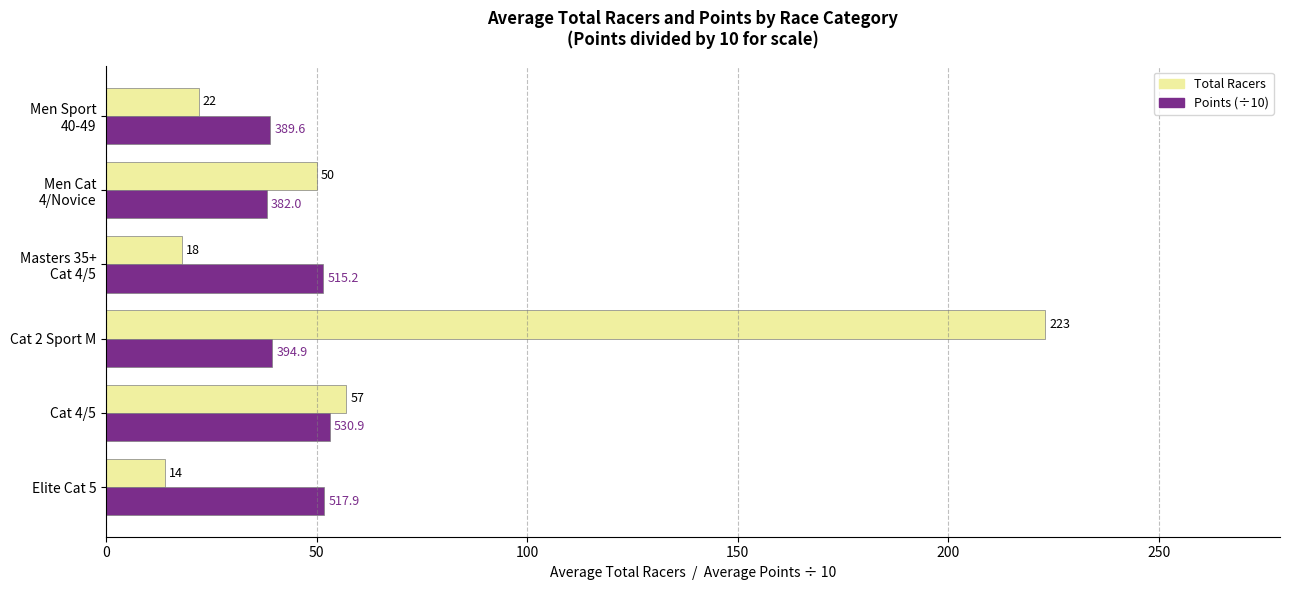

What is the sum of all Total Racers values?

384.0